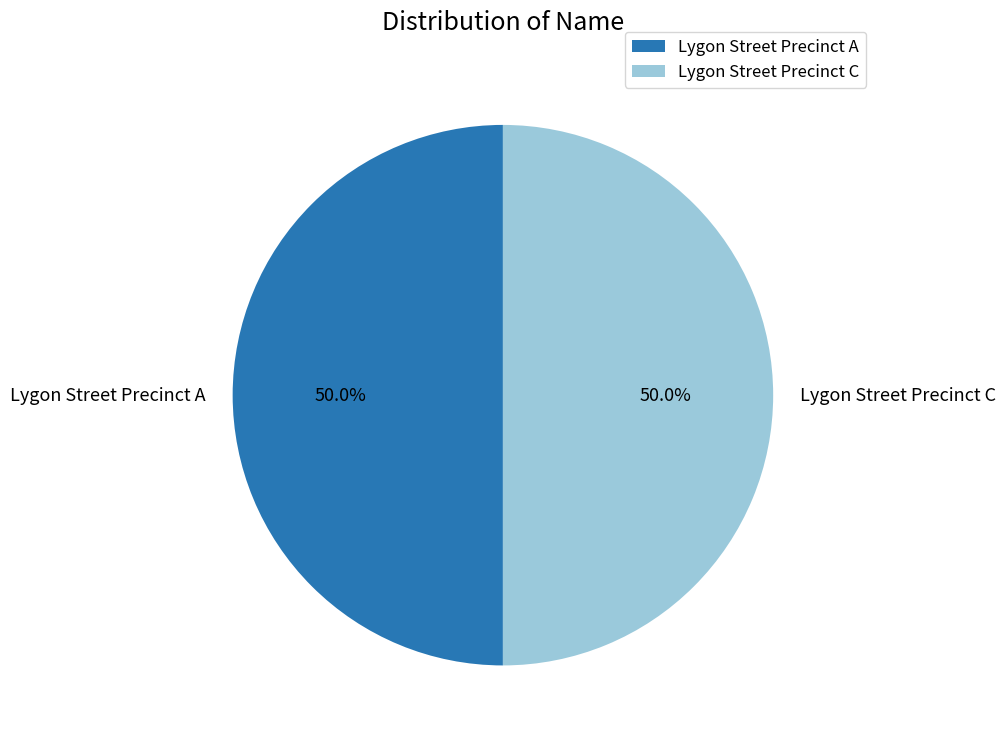

How many segments does this pie chart have?

2